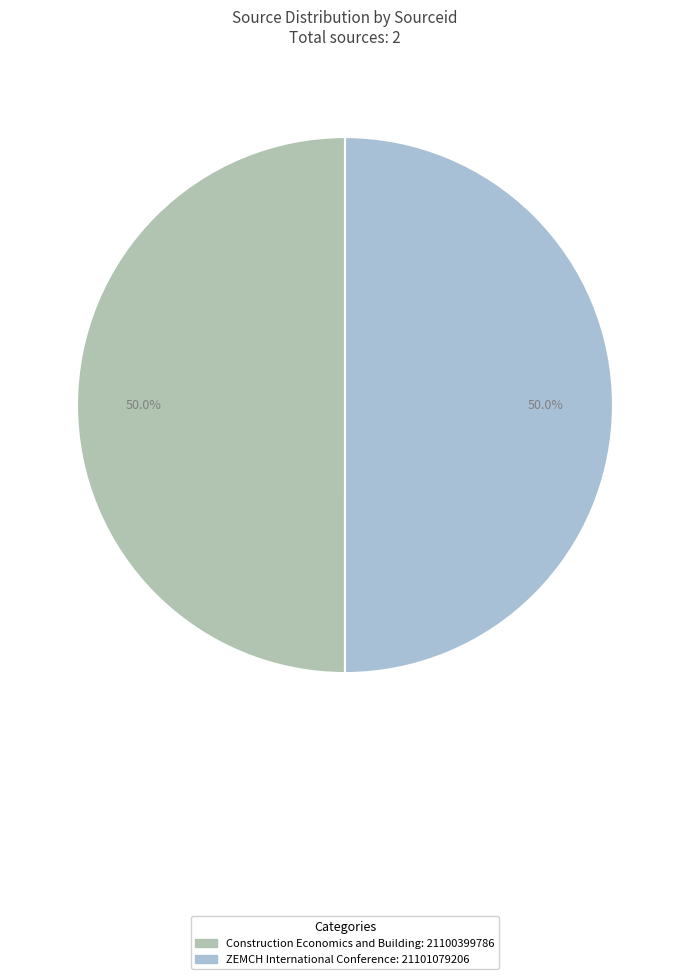

Is Construction Economics and Building the majority of the pie?

No